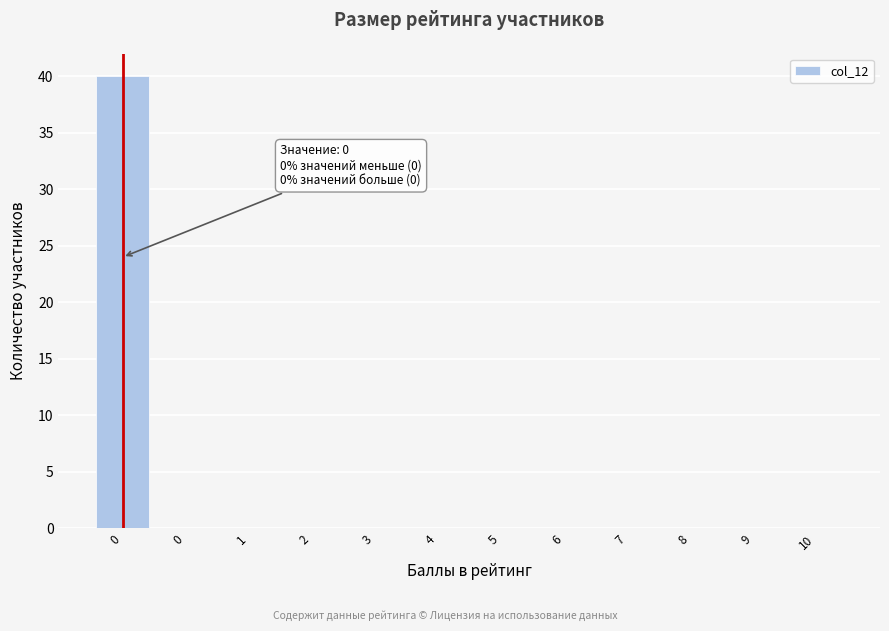

How many series are shown in this chart?

1